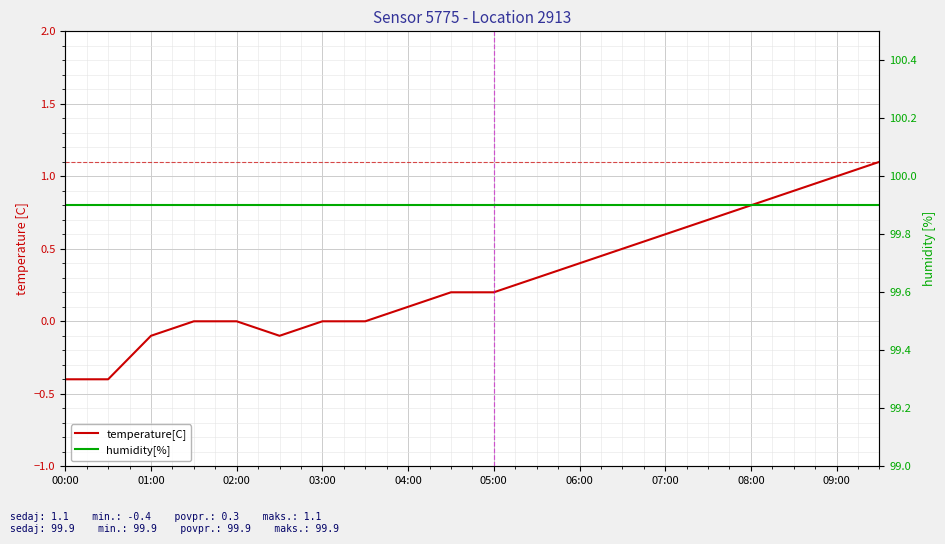

Rank the series at 01:00 from lowest to highest value.

temperature[C], humidity[%]